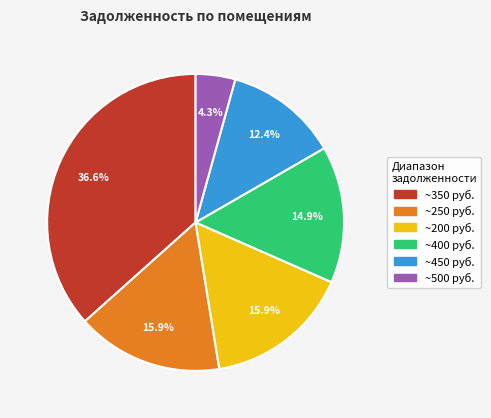

Is there any slice that represents more than half of the pie?

No